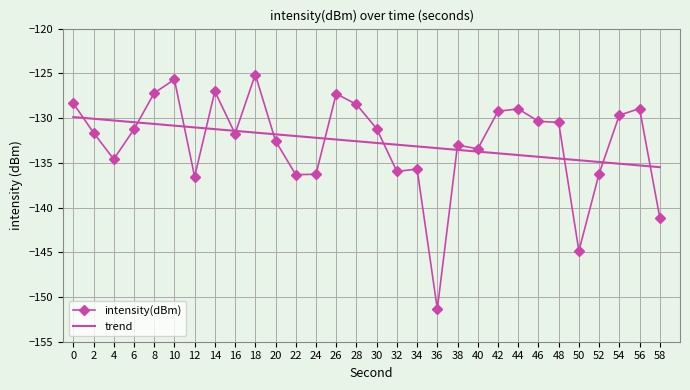

Count the number of values greater than -131.

13